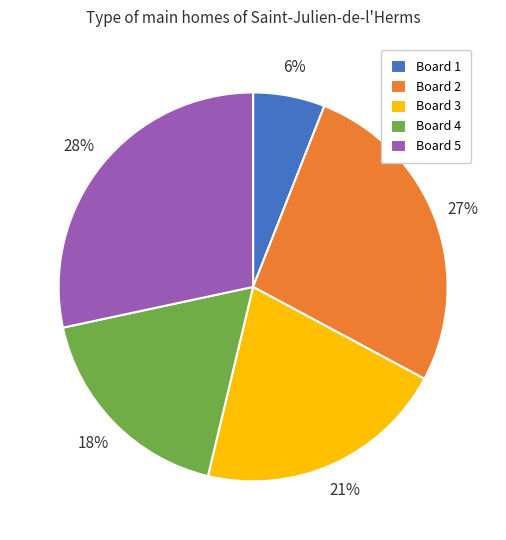

How many slices are in this pie chart?

5